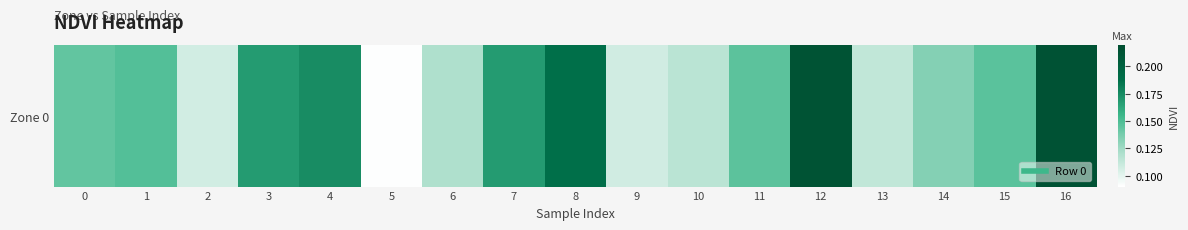

Reading left to right, extract all data points from this chart.

0.1	0.1	0.1	0.2	0.2	0.1	0.1	0.2	0.2	0.1	0.1	0.1	0.2	0.1	0.1	0.1	0.2